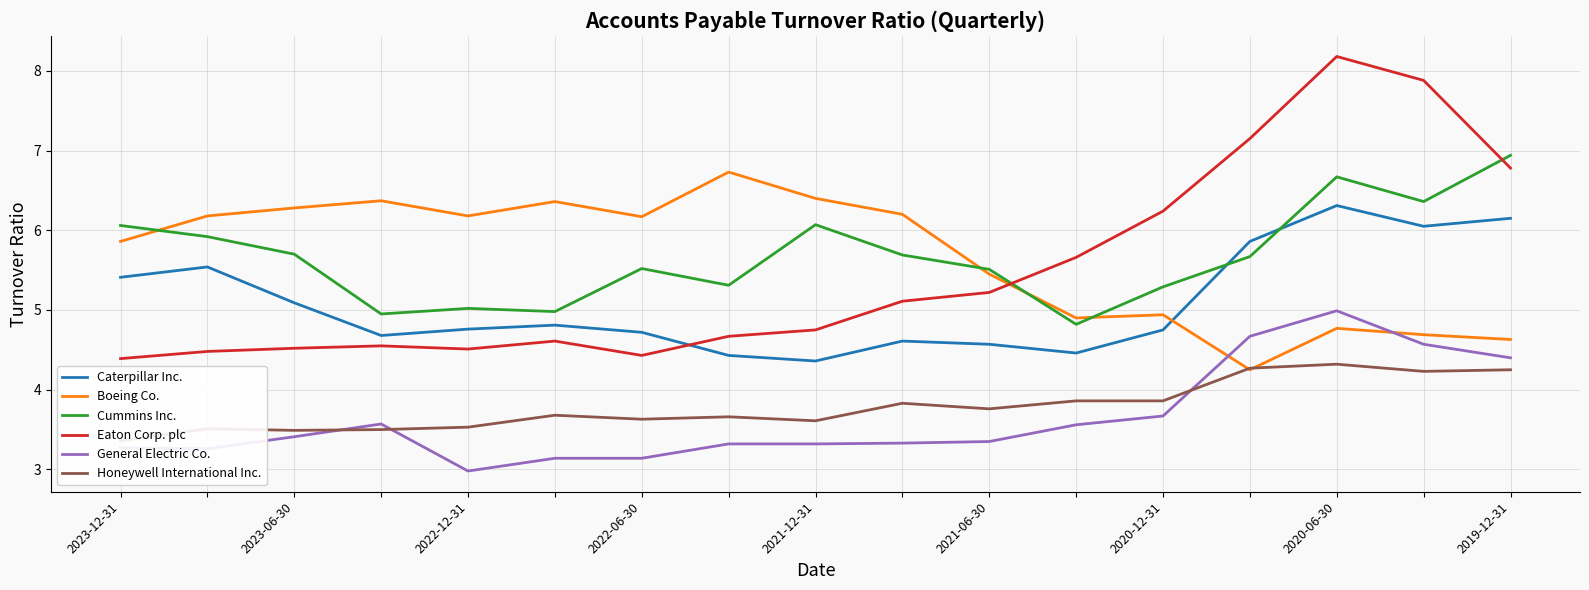

What value does the Eaton Corp. plc series have at 2021-06-30?

4.6